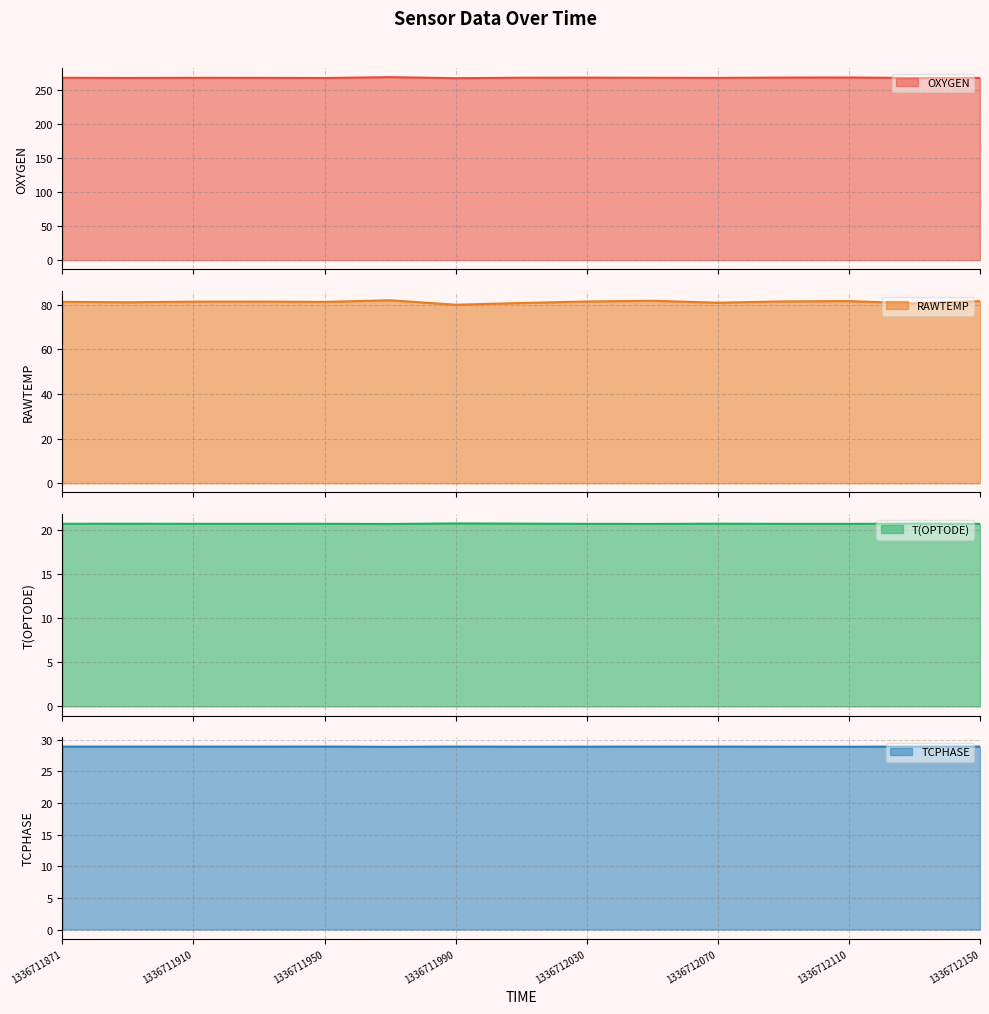

At which label does OXYGEN reach its peak?

1336711970